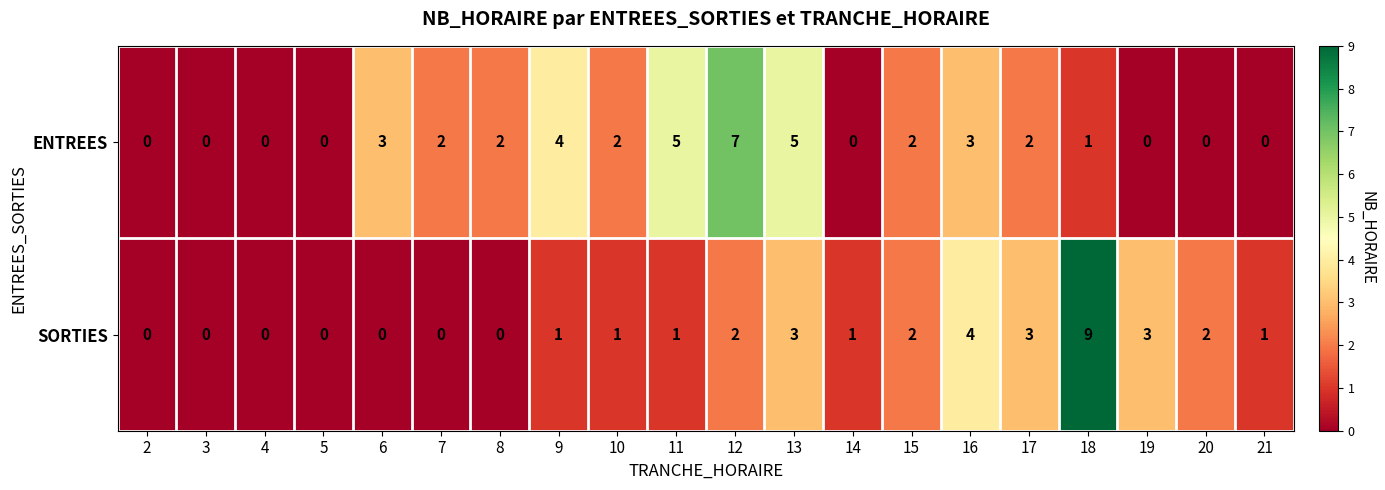

What is the difference between the maximum and second lowest values in the ENTREES series?

7